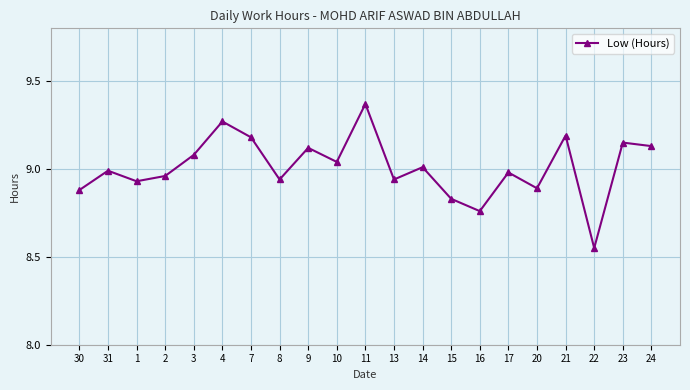

What is the sum of all values?

189.2